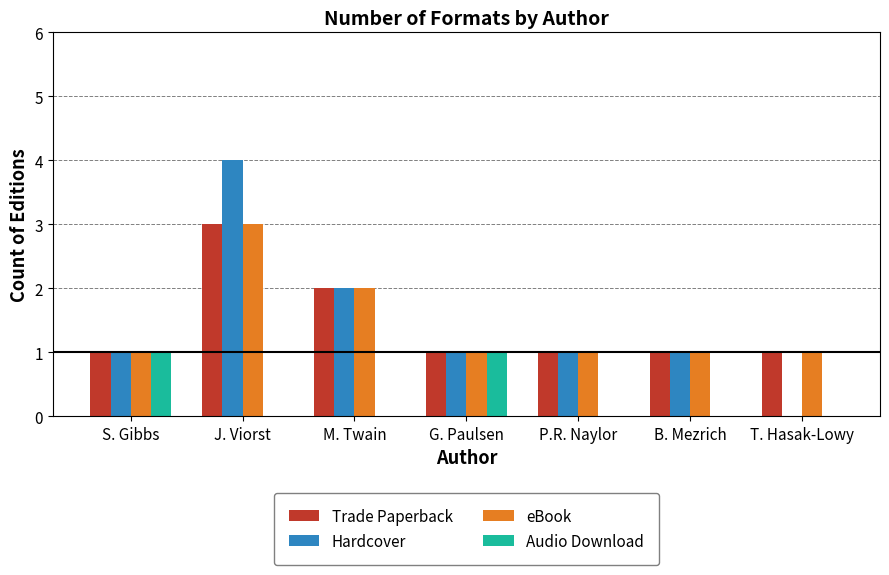

Is the value of Audio Download at P.R. Naylor greater than the value of Trade Paperback at J. Viorst?

No